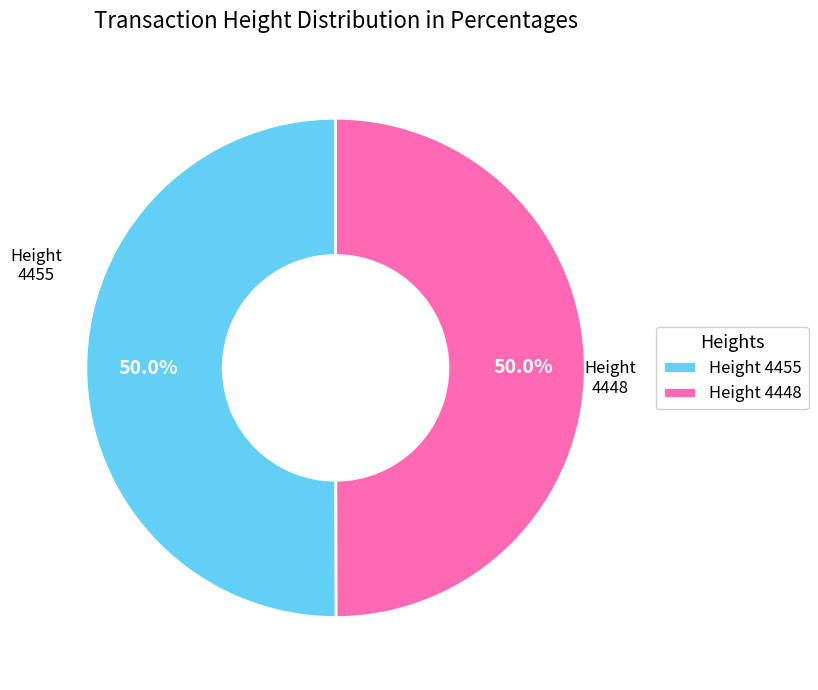

How many segments does this pie chart have?

2